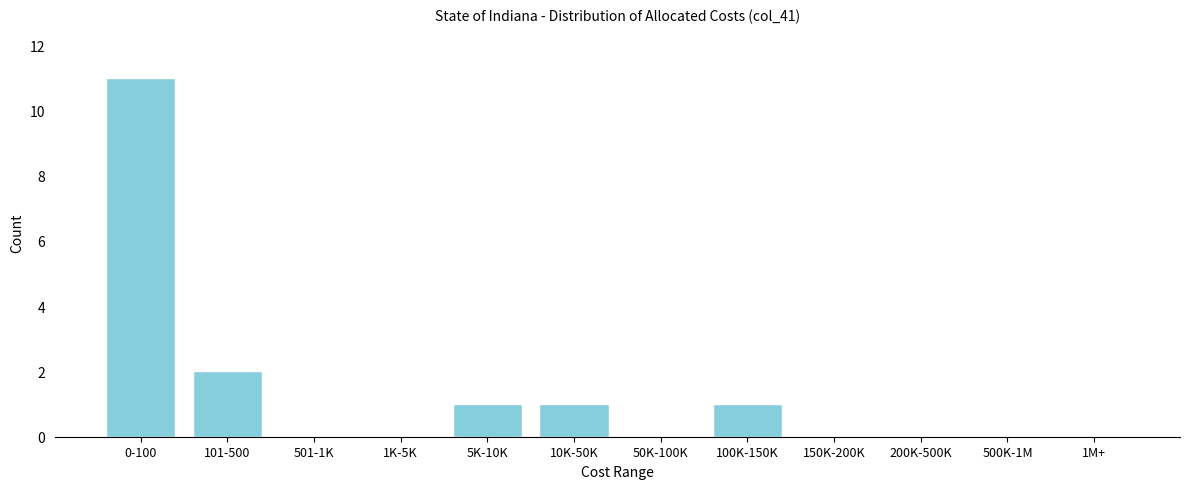

Reading right to left, transcribe all the data shown in this chart.

1M+=0	500K-1M=0	200K-500K=0	150K-200K=0	100K-150K=1	50K-100K=0	10K-50K=1	5K-10K=1	1K-5K=0	501-1K=0	101-500=2	0-100=11